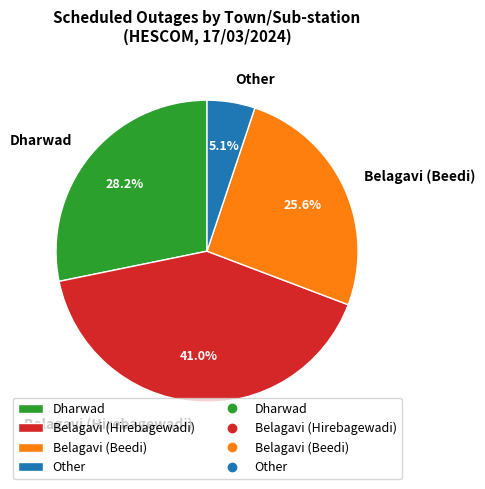

Which slice is the smallest?

Other